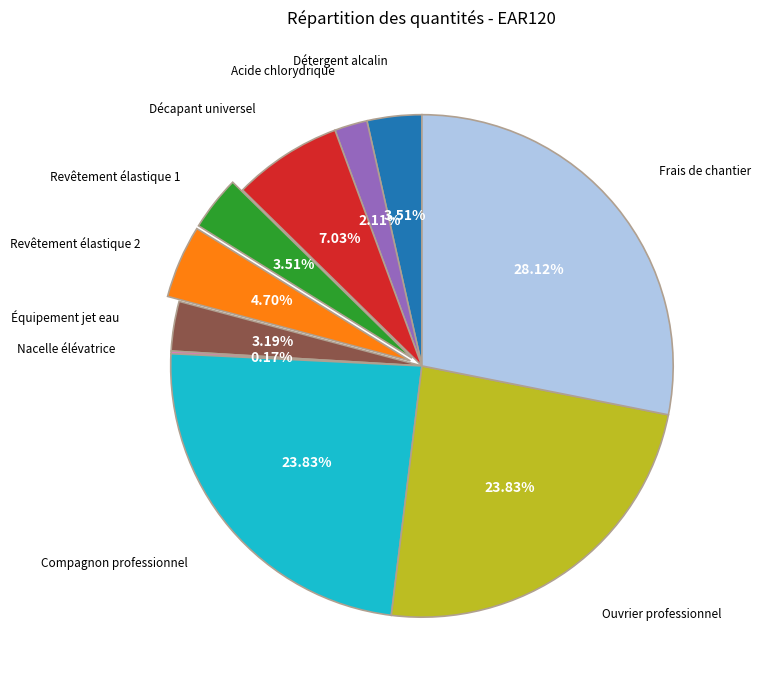

Is there a majority slice in this chart?

No